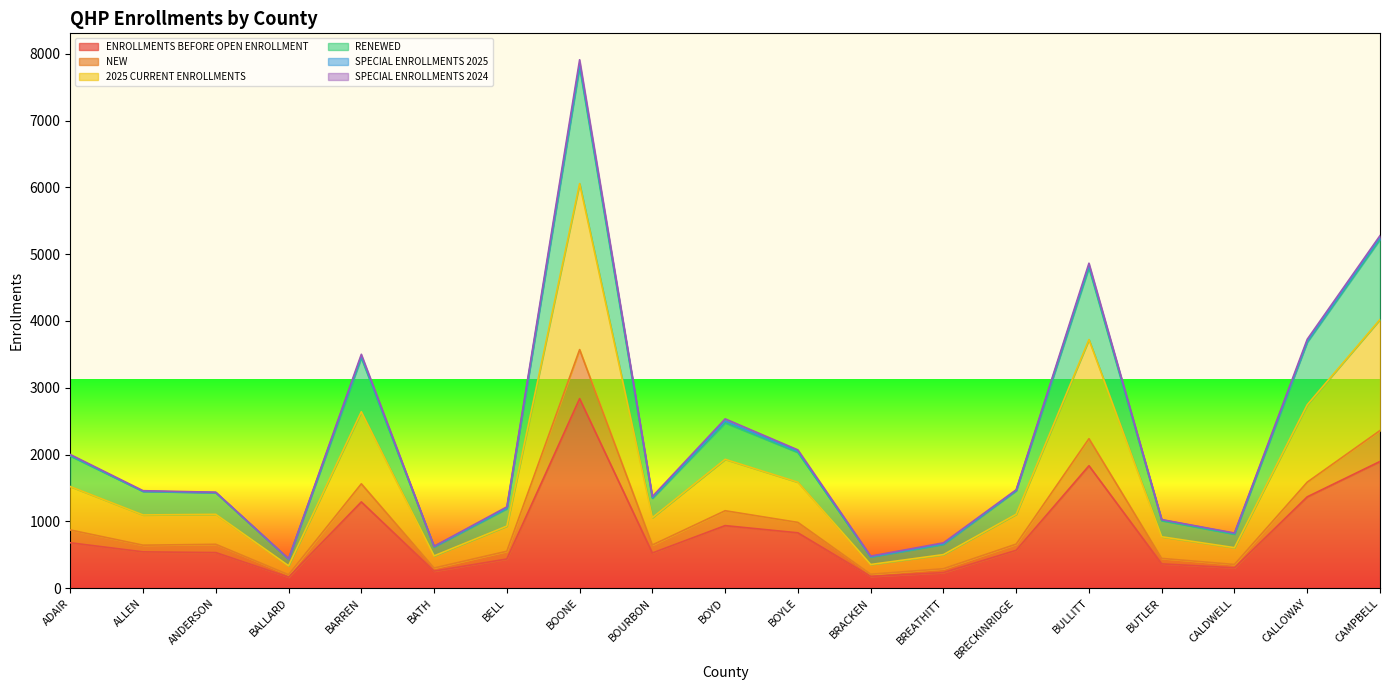

Does the chart display data point markers on the line(s)?

No